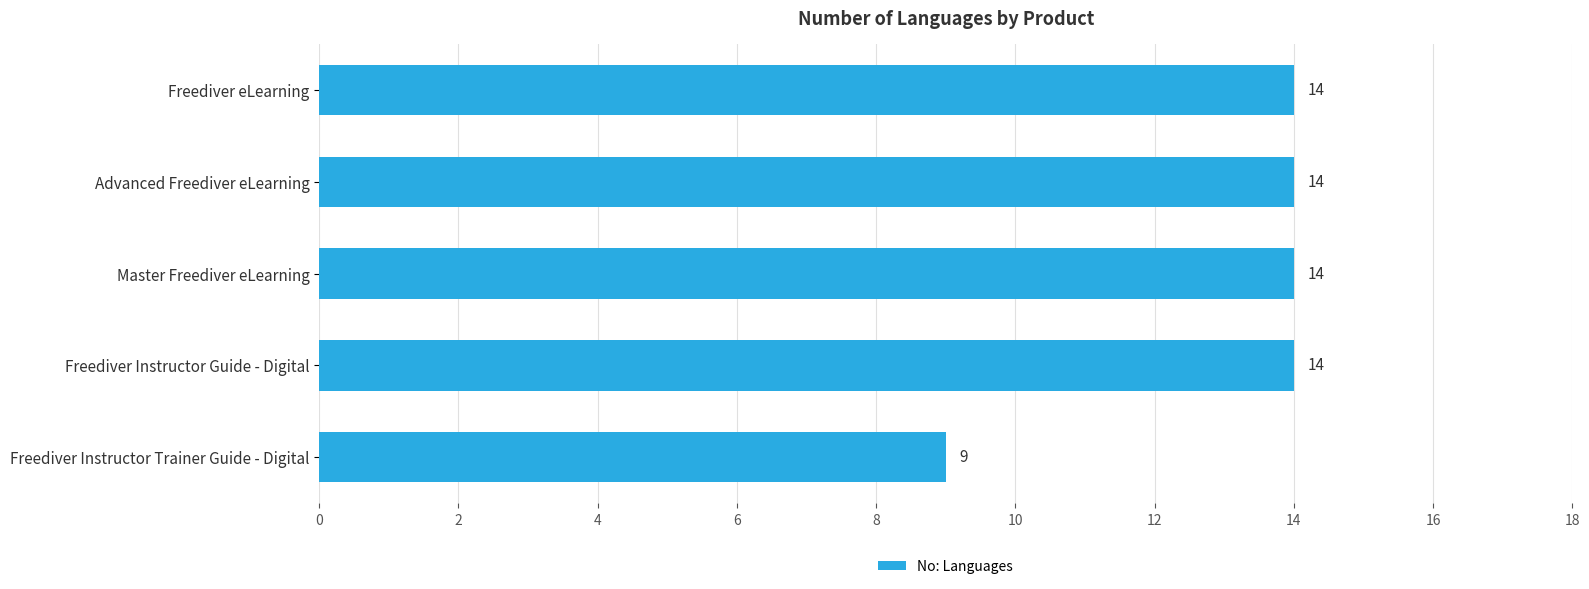

Where is the data nearest to the value 11?

Freediver Instructor Trainer Guide - Digital